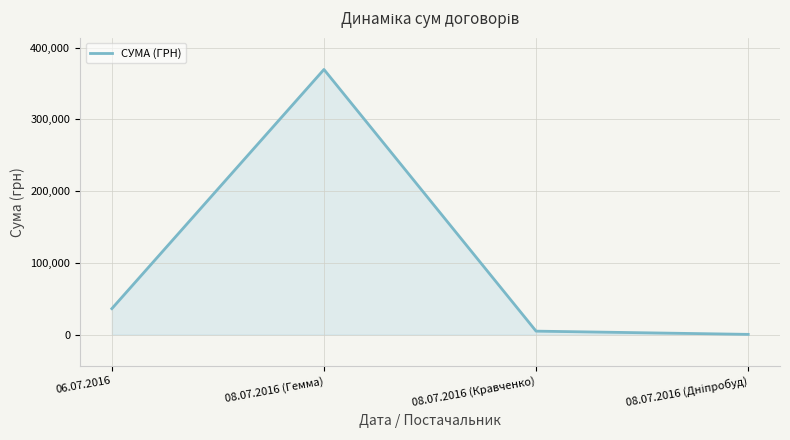

Where does the data first go above 36886?

06.07.2016